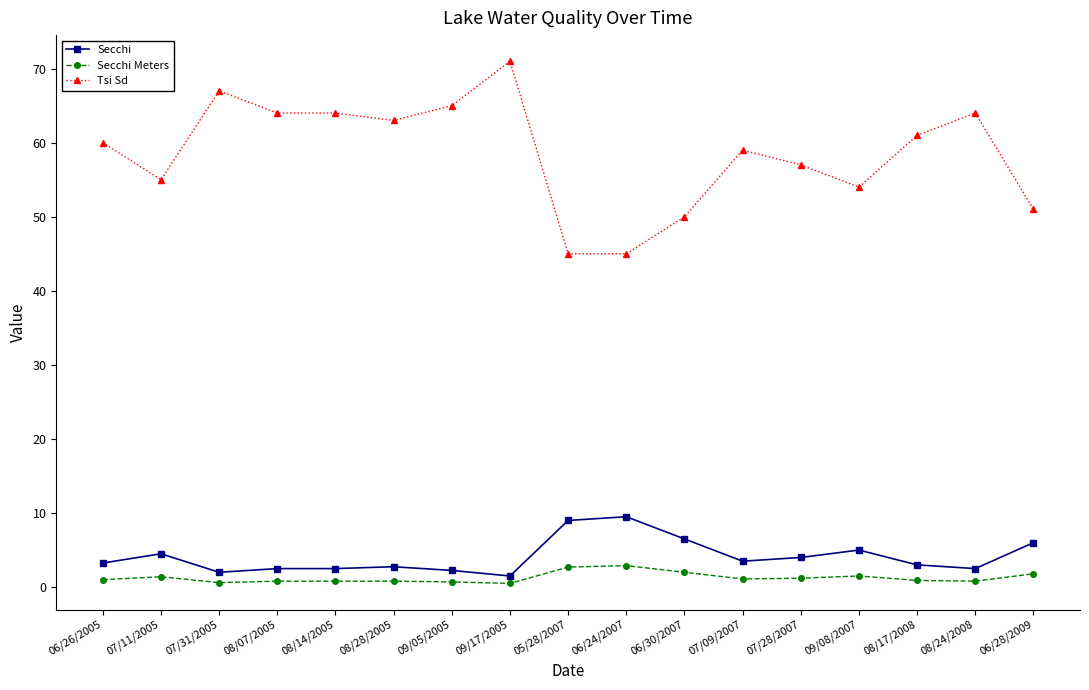

Which label corresponds to the largest value in the chart?

09/17/2005